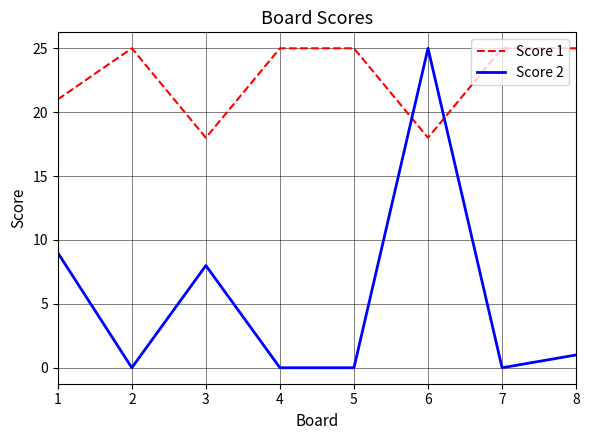

How many categories are shown in the chart?

8